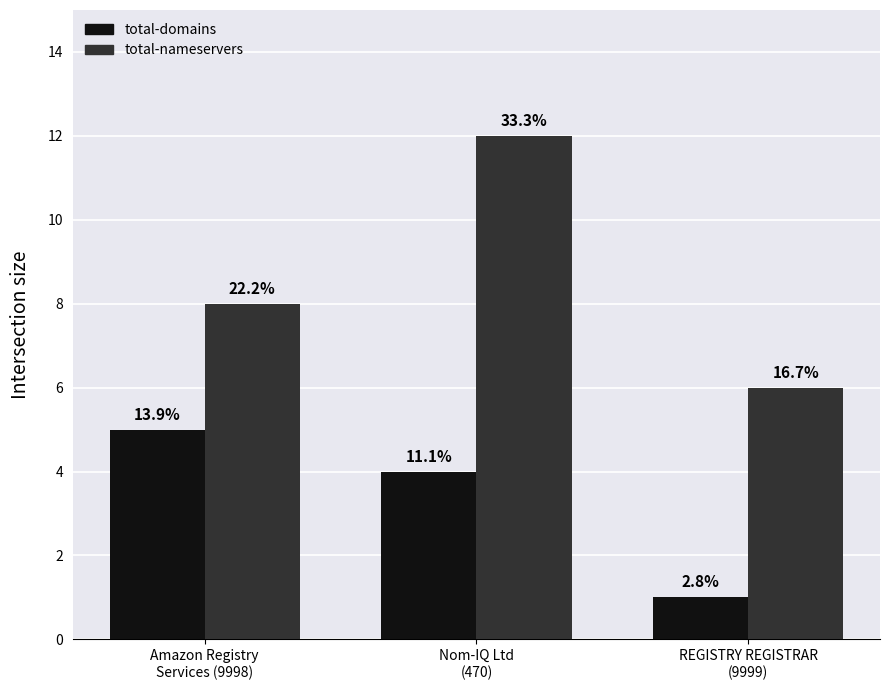

What is the sum of the total-nameservers values at Nom-IQ Ltd
(470) and Amazon Registry
Services (9998)?

20